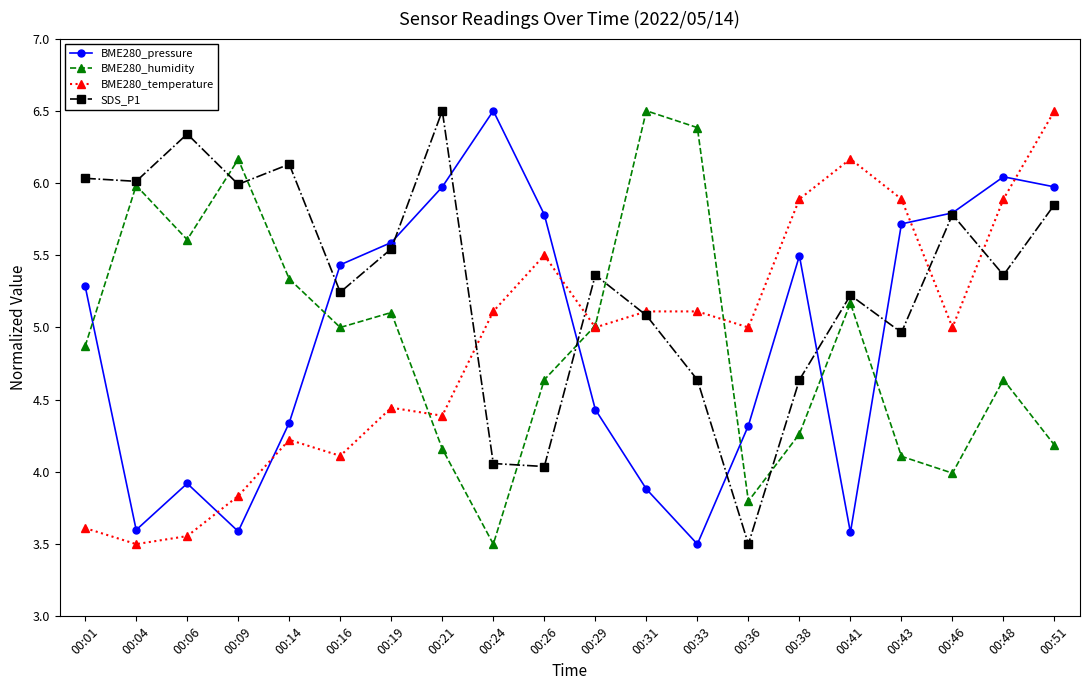

The value of SDS_P1 at 00:21 is 3.7. True or false?

False